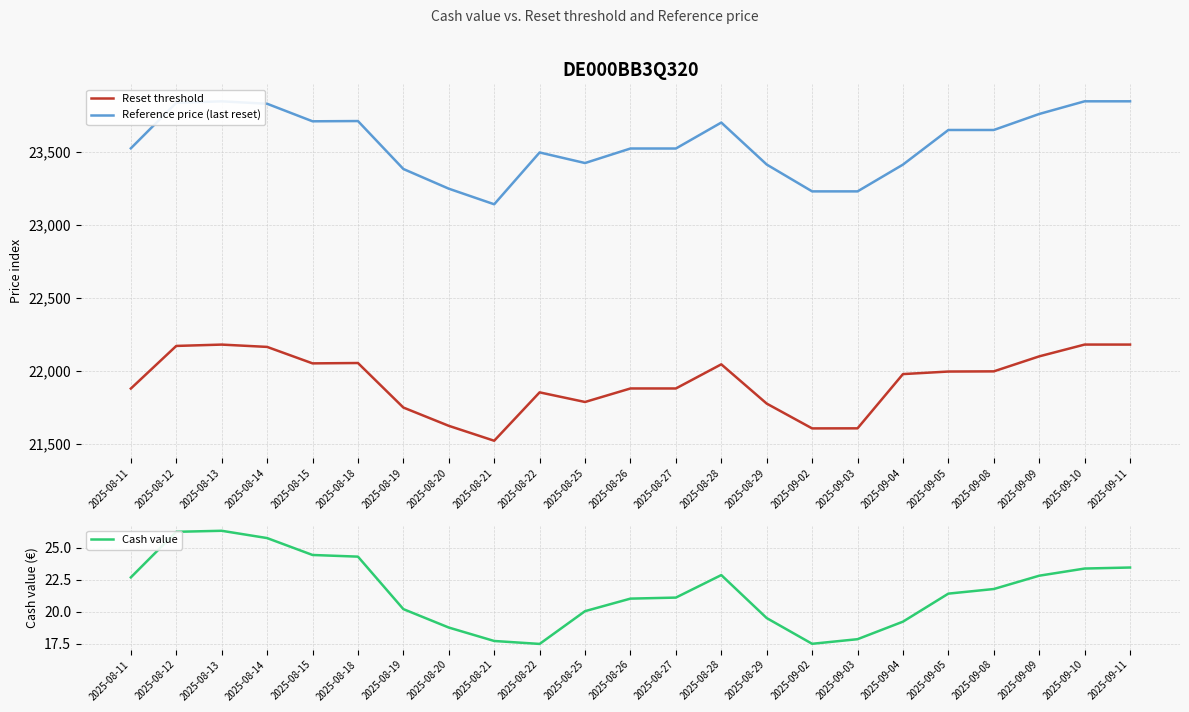

Between 2025-09-02 and 2025-08-25, which is larger?

2025-08-25